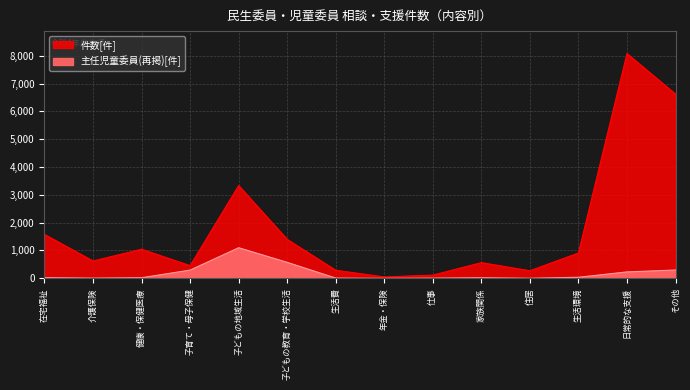

What is the label of the 6th point from the left?

子どもの教育・学校生活